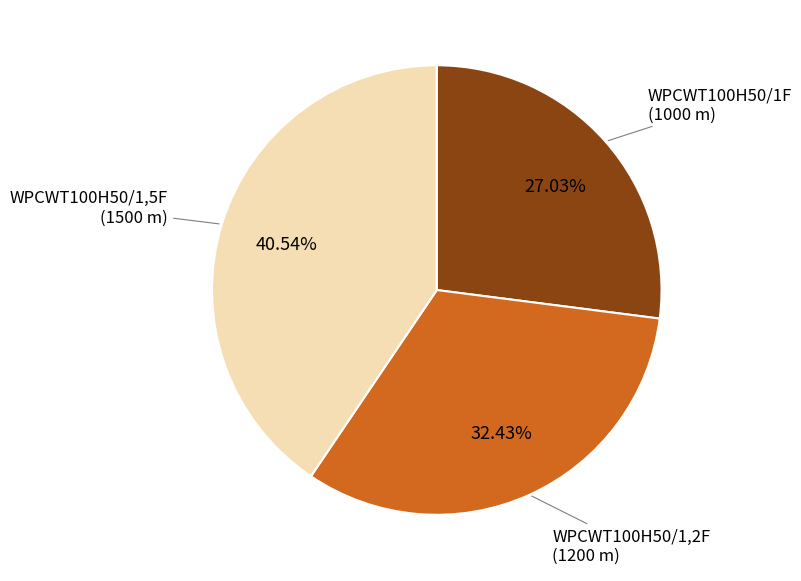

To the nearest percent, what is the difference between the largest and smallest slice percentages?

14%